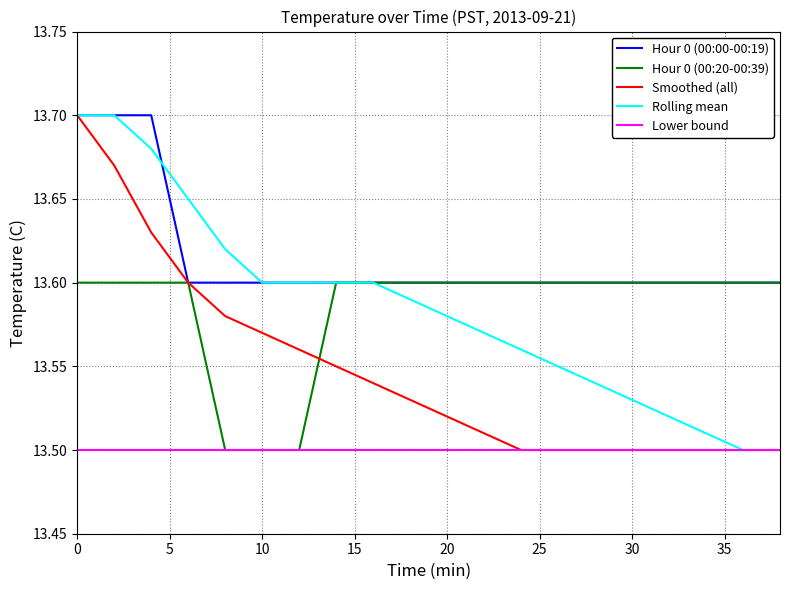

Which series has the largest total across all categories?

Hour 0 (00:00-00:19)